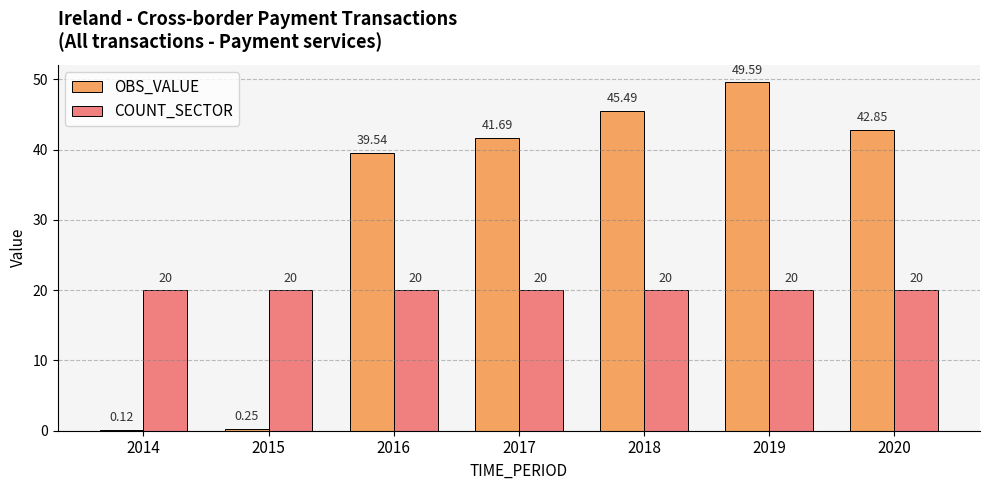

Is the value of COUNT_SECTOR at 2015 greater than the value of OBS_VALUE at 2016?

No